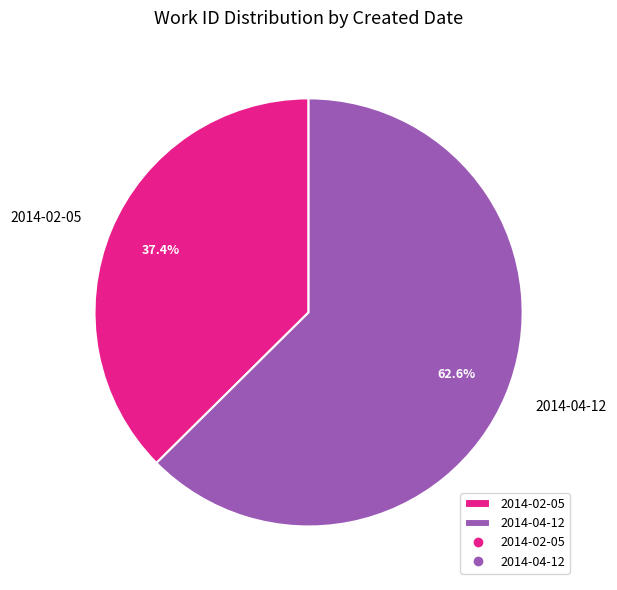

Which slice represents more than half of the pie?

2014-04-12